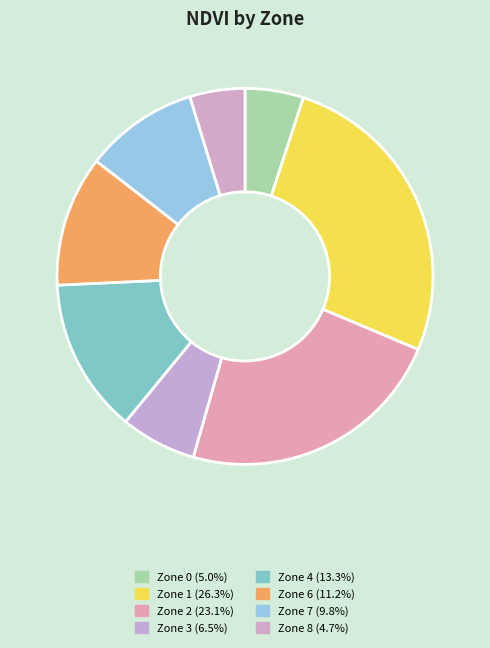

True or false: Zone 4 accounts for 3% of the total.

False